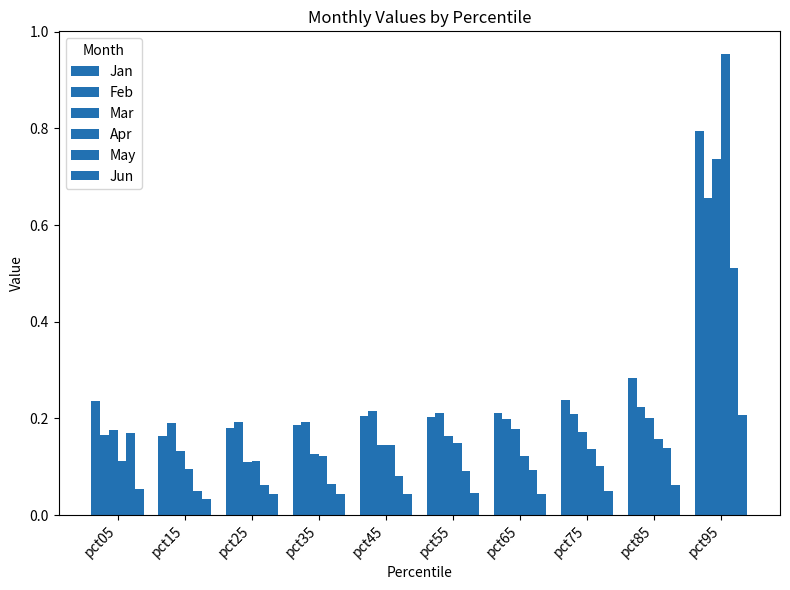

Which category has the highest value in the Apr series?

pct95